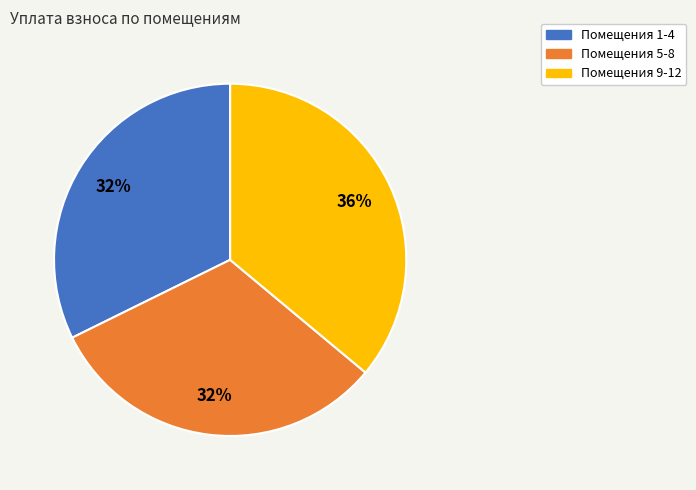

Approximately how many times larger is the value at Помещения 5-8 compared to Помещения 1-4?

1.0